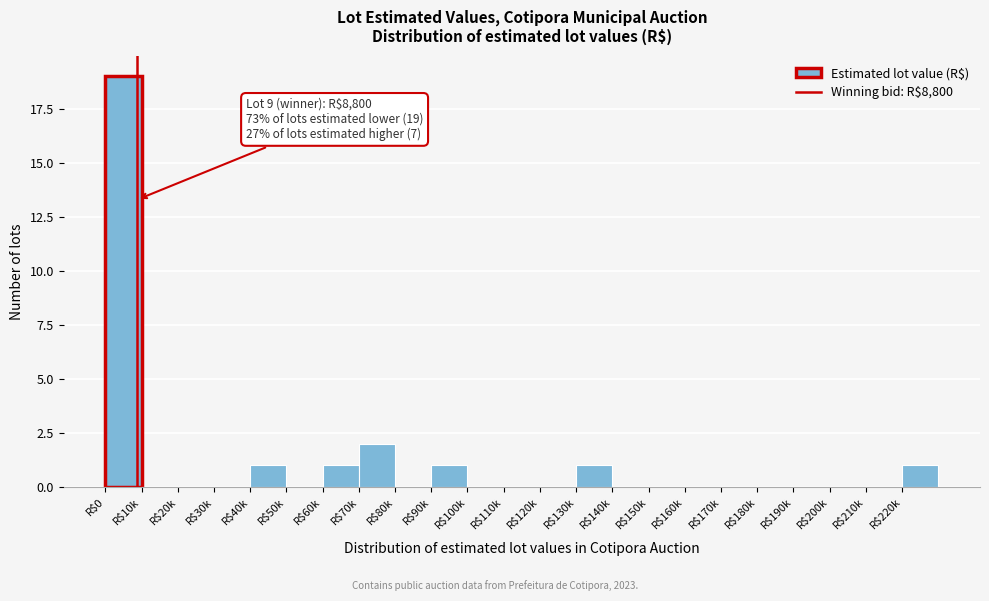

True or false: the data shows -13 at R$150k.

False